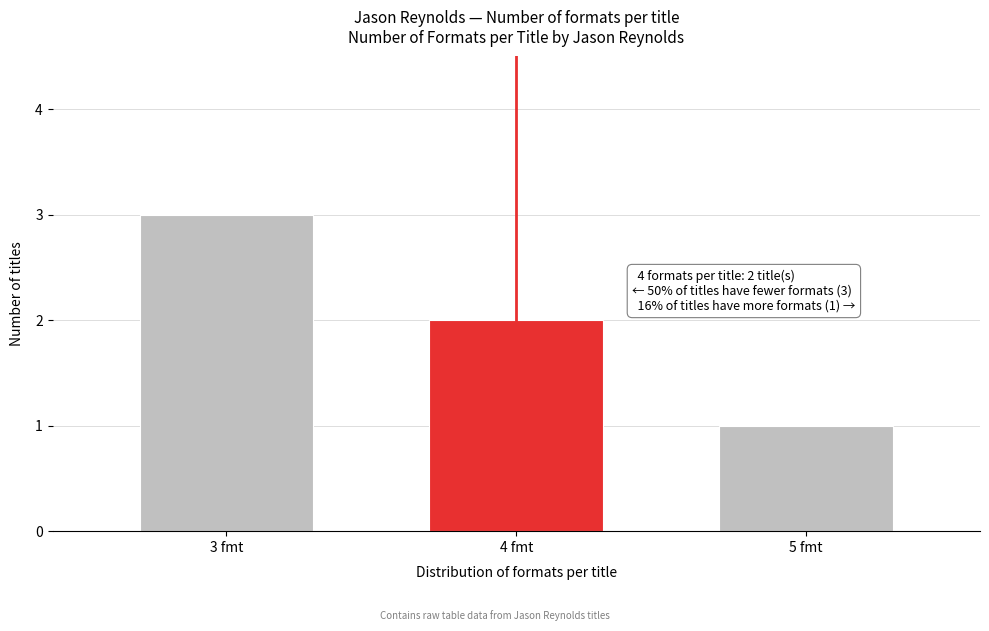

Reading left to right, transcribe all the data shown in this chart.

3 fmt=3	4 fmt=2	5 fmt=1